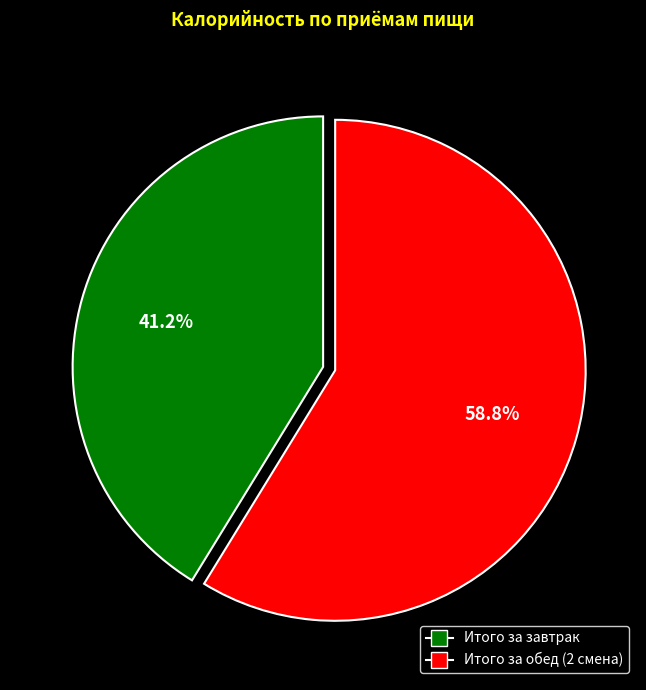

To the nearest percent, what is the combined percentage of Итого за обед (2 смена) and Итого за завтрак?

100%